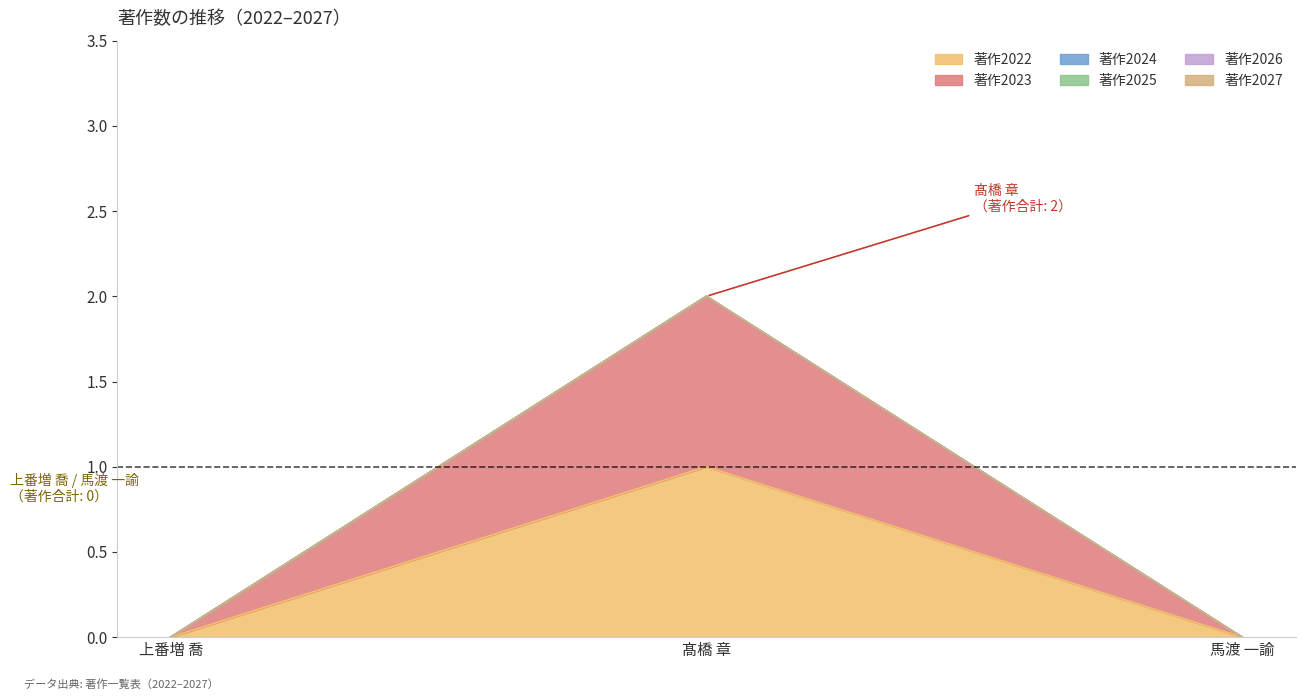

At which label does 著作2023 reach its minimum?

上番増 喬